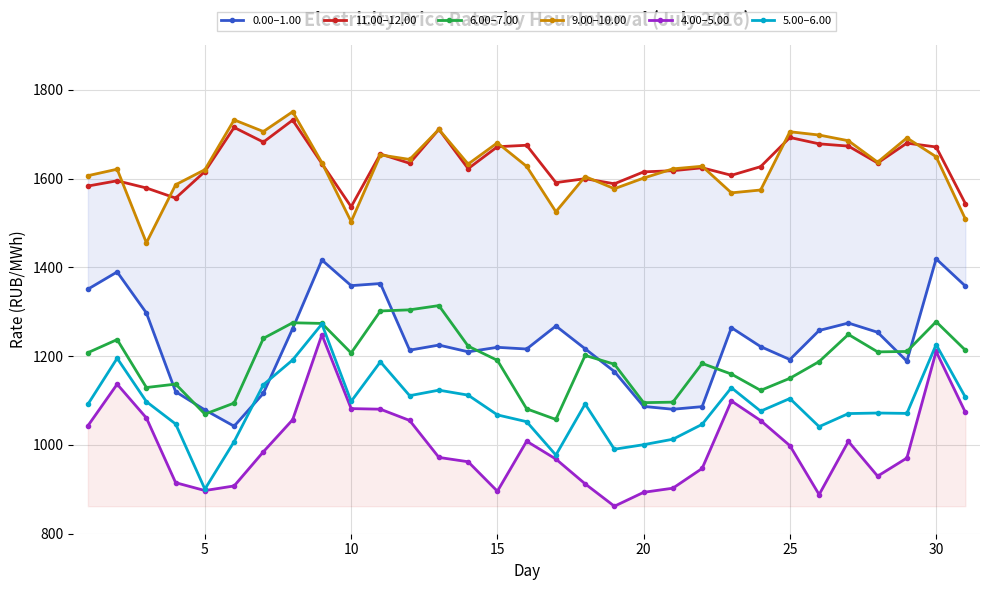

Which series has the widest spread of values?

4.00–5.00